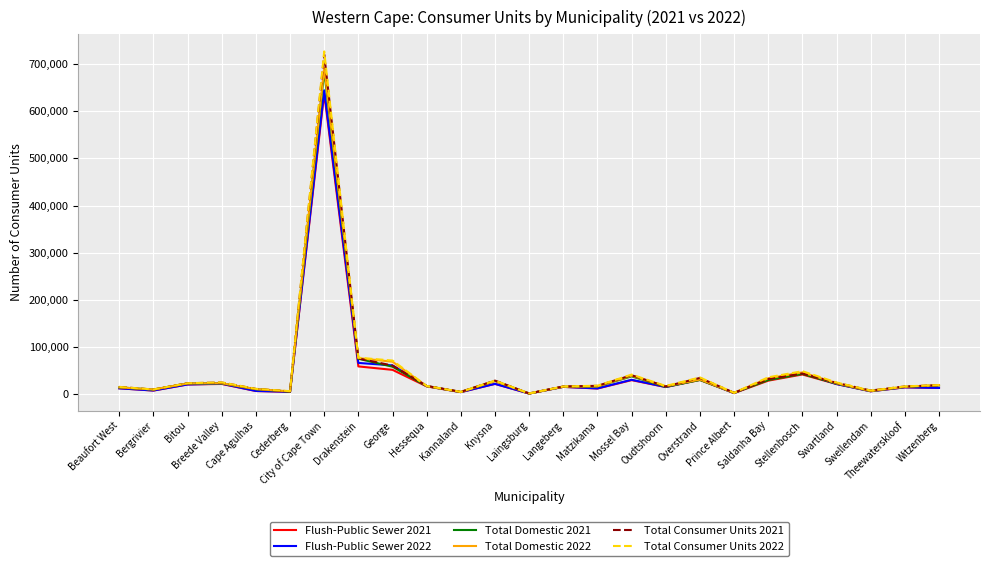

What is the difference between the maximum and minimum values in the Total Consumer Units 2022 series?

725316